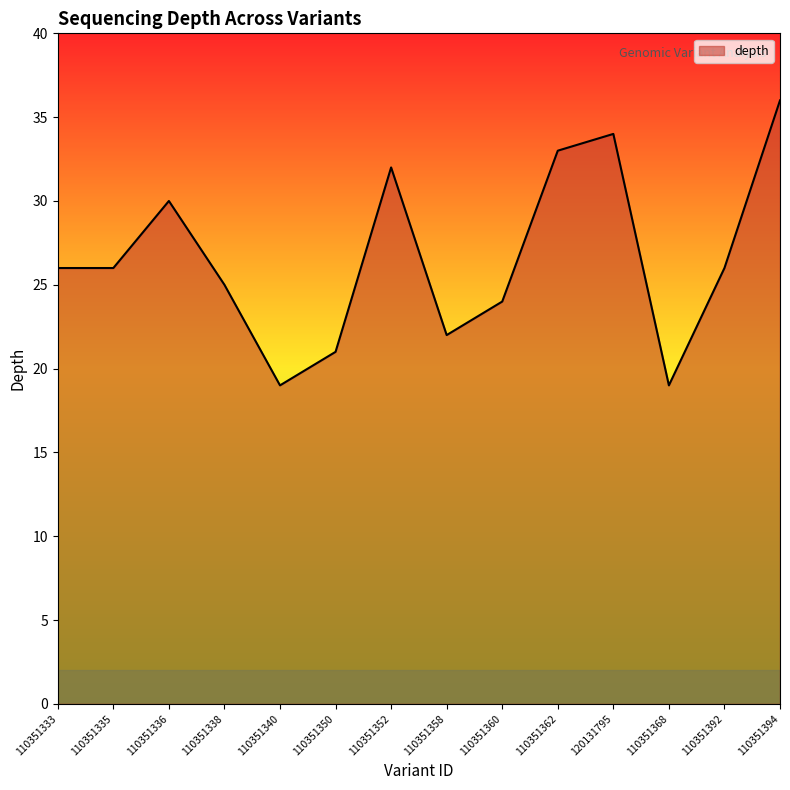

What is the sum of the values at 110351352 and 110351350?

53